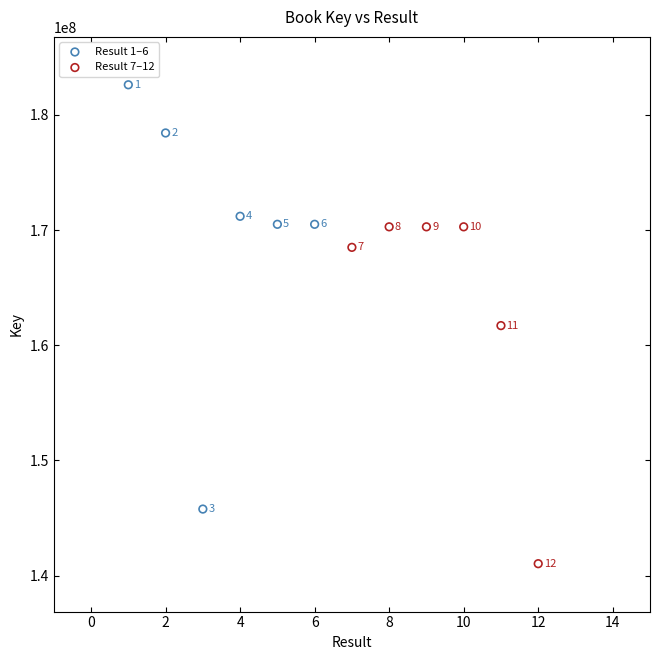

Which series has the largest Y range (max minus min)?

Result 1–6